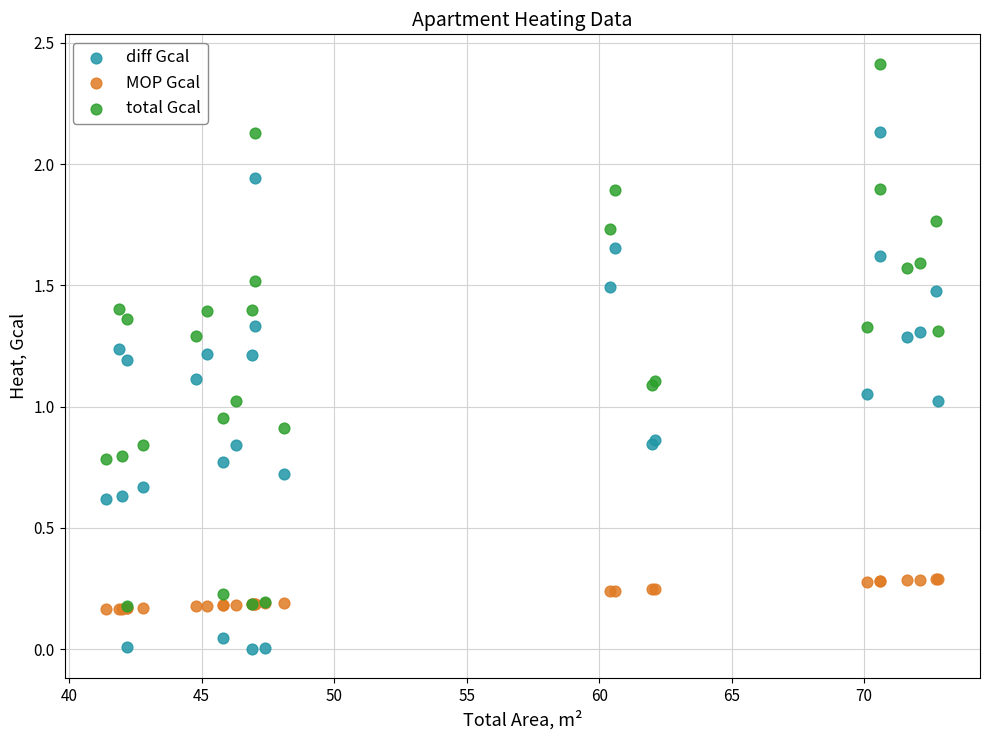

Which series contains the highest Y value?

total Gcal